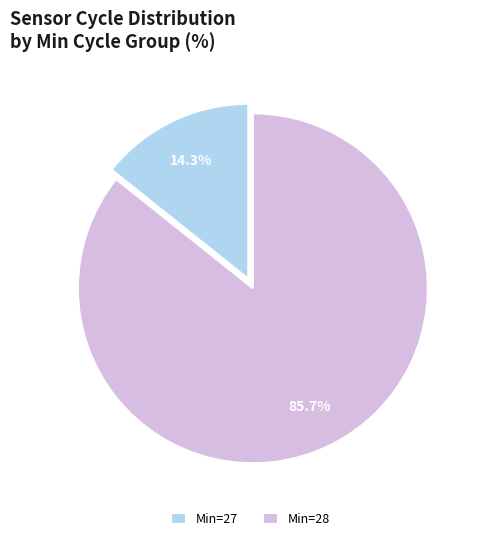

Is there a majority slice in this chart?

Yes